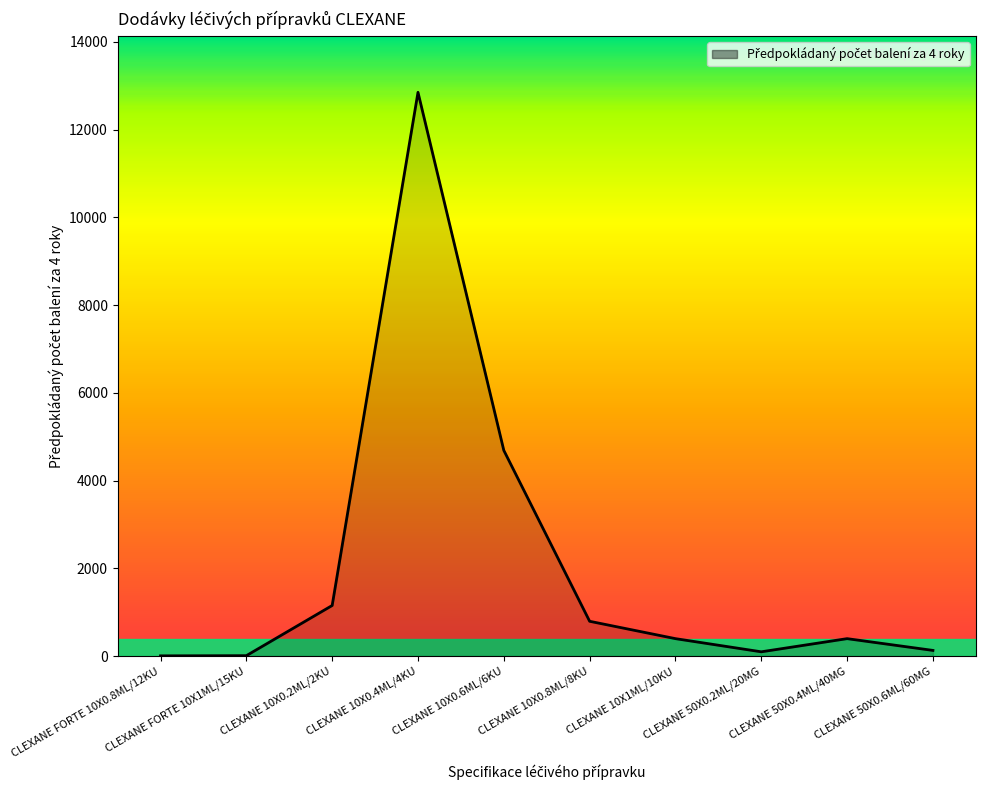

What is the difference between the maximum and minimum values?

12848